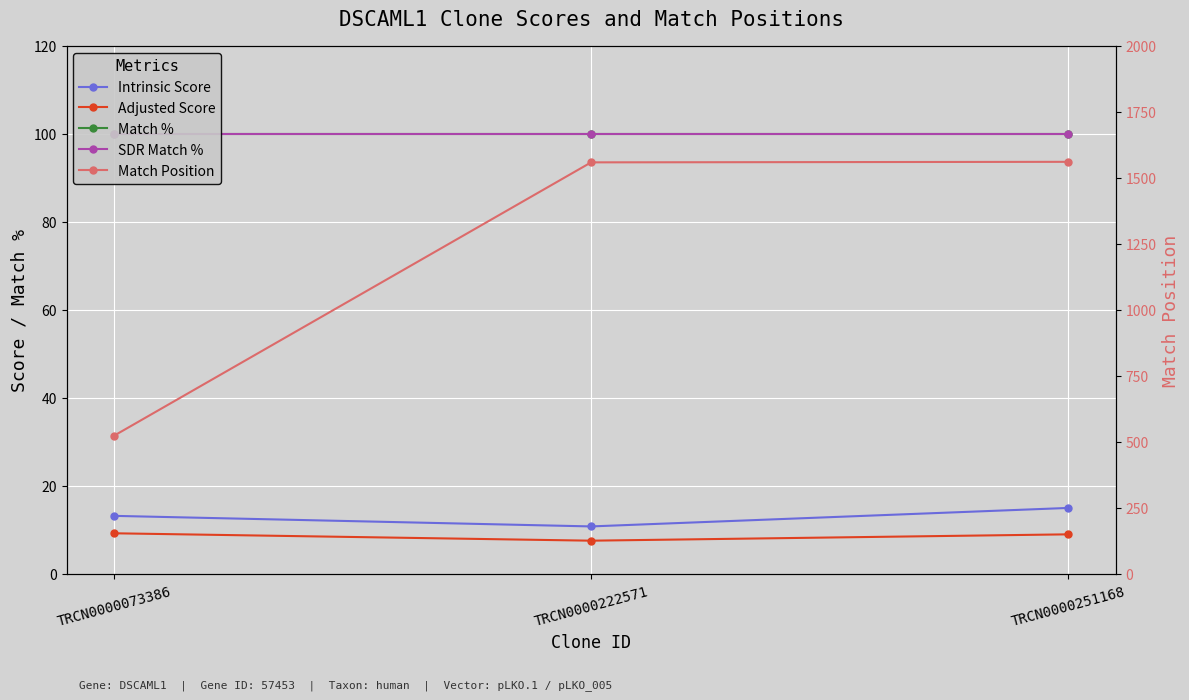

The SDR Match % series shows 143.9 at TRCN0000222571. True or false?

False